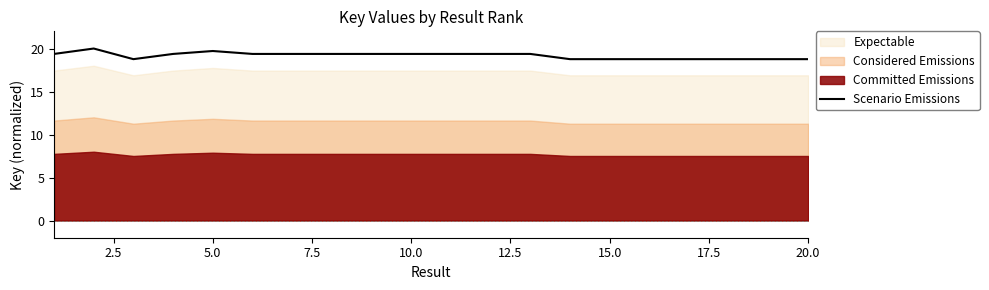

True or false: there are more than 2 points higher than both neighbors.

True